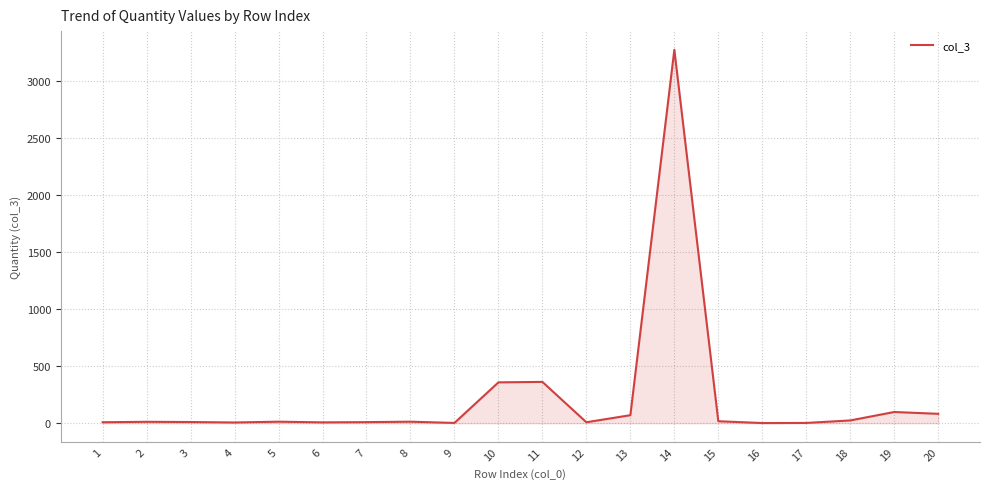

What is the greatest value displayed?

3275